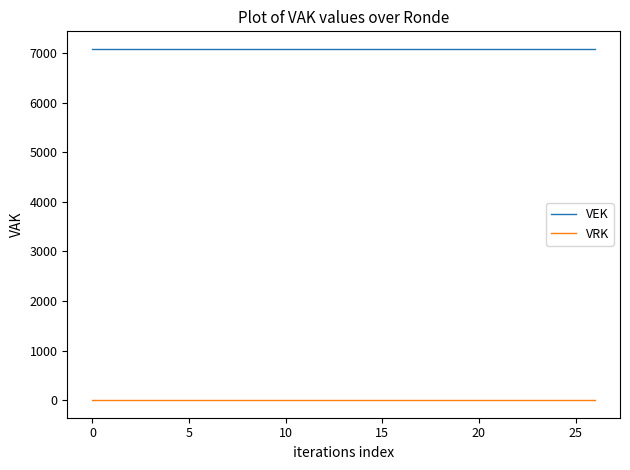

What is the greatest value displayed?

7087